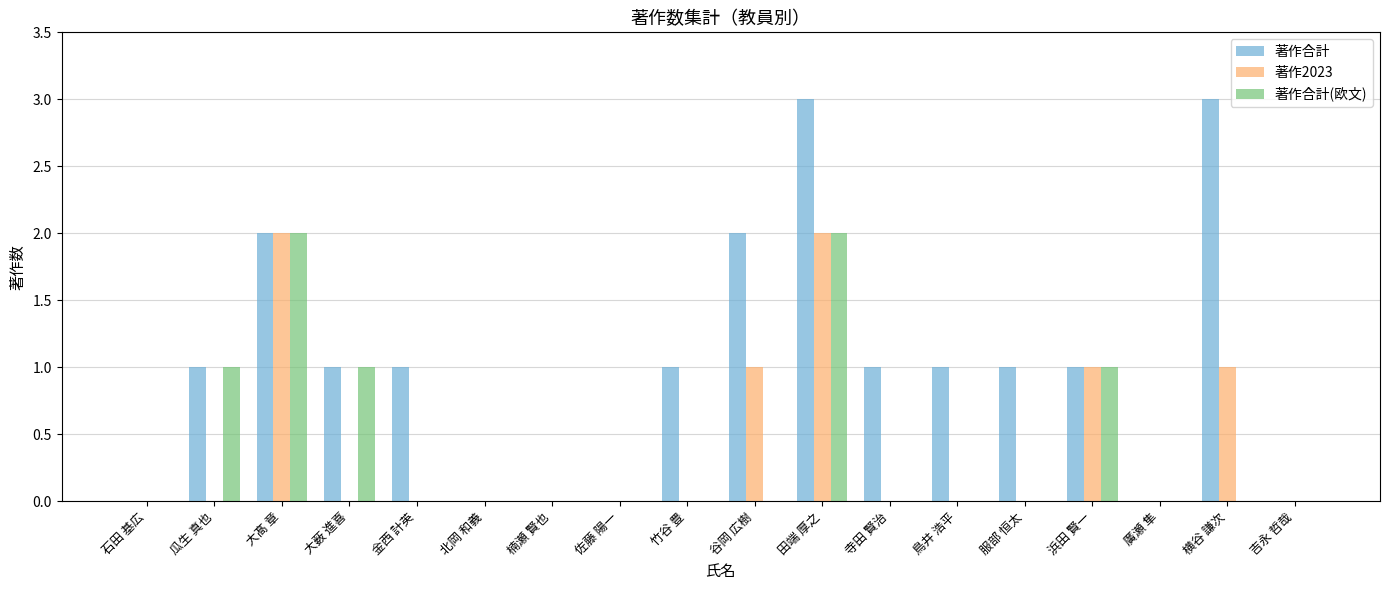

What is the sum of the 著作2023 values at 石田 基広 and 横谷 謙次?

1